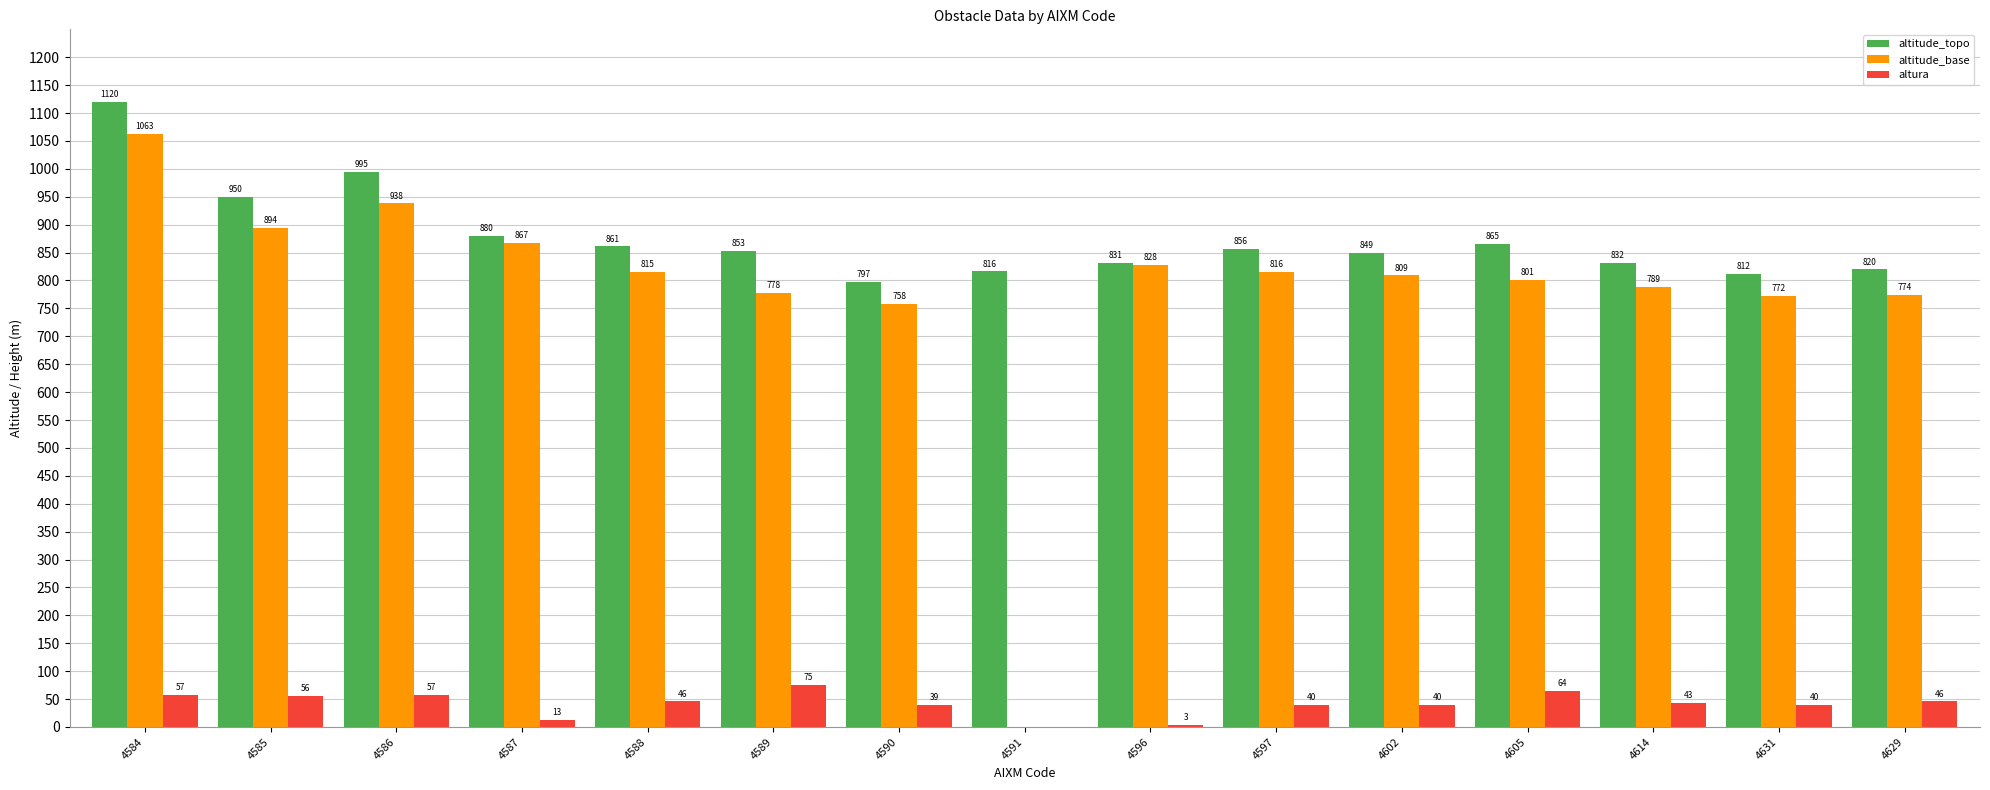

What is the total value across all series at 4586?

1990.0